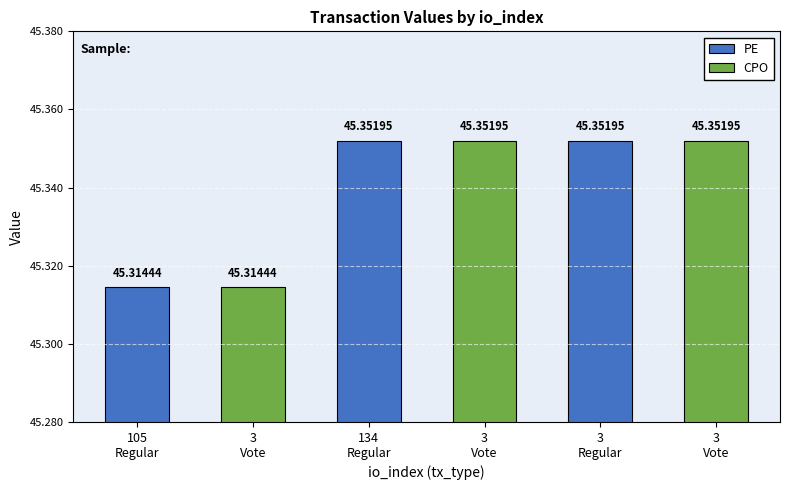

How many bars are there in total?

6